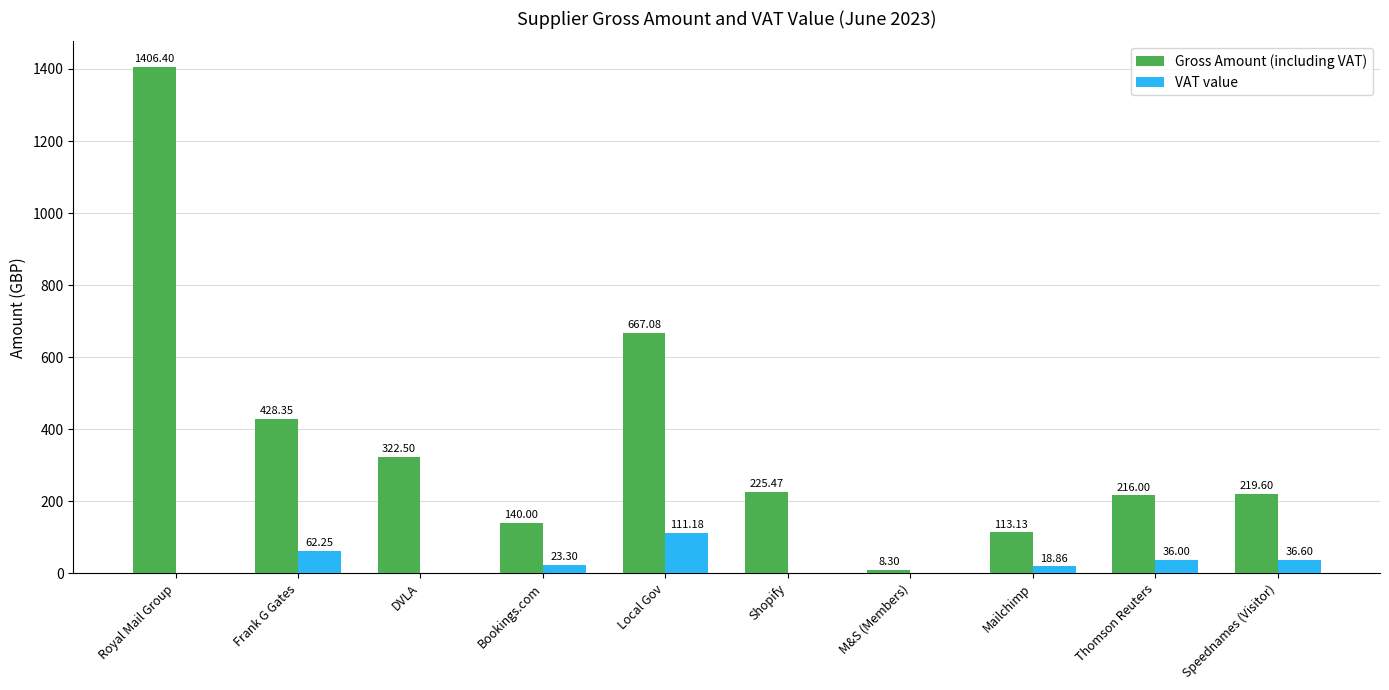

At which label does VAT value first exceed 23?

Frank G Gates